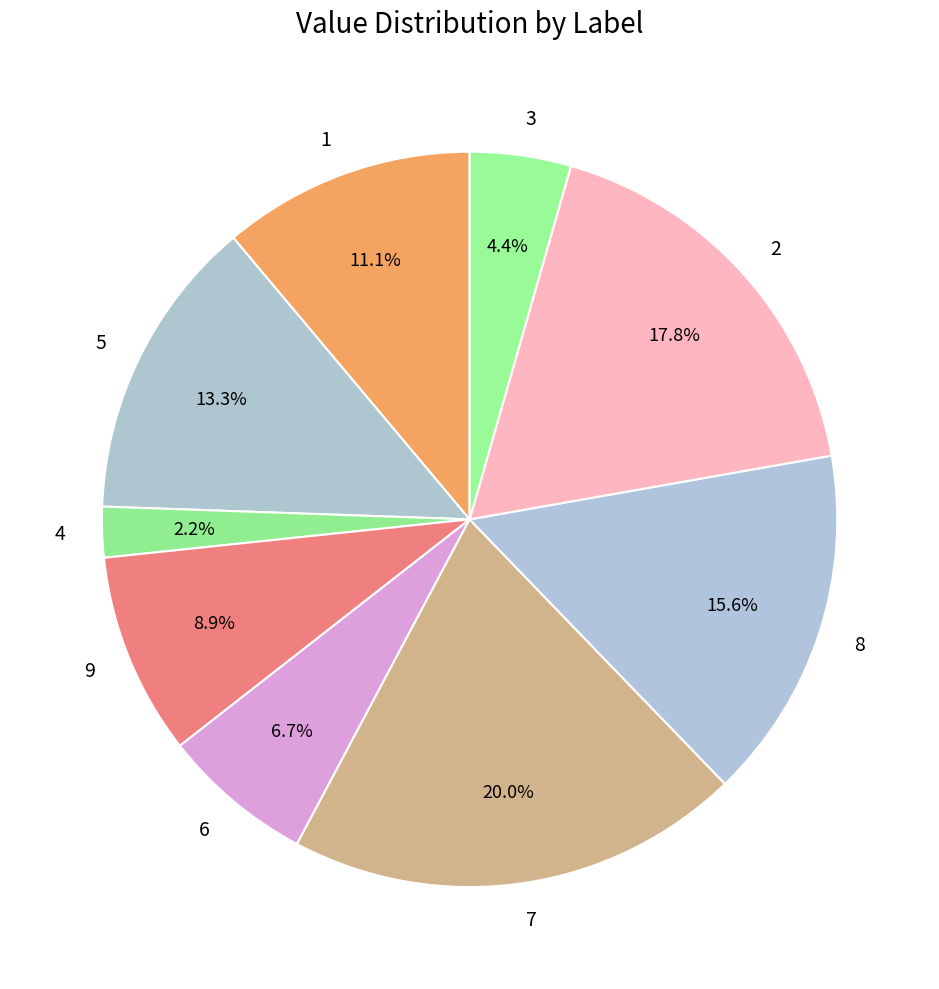

Is there a majority slice in this chart?

No